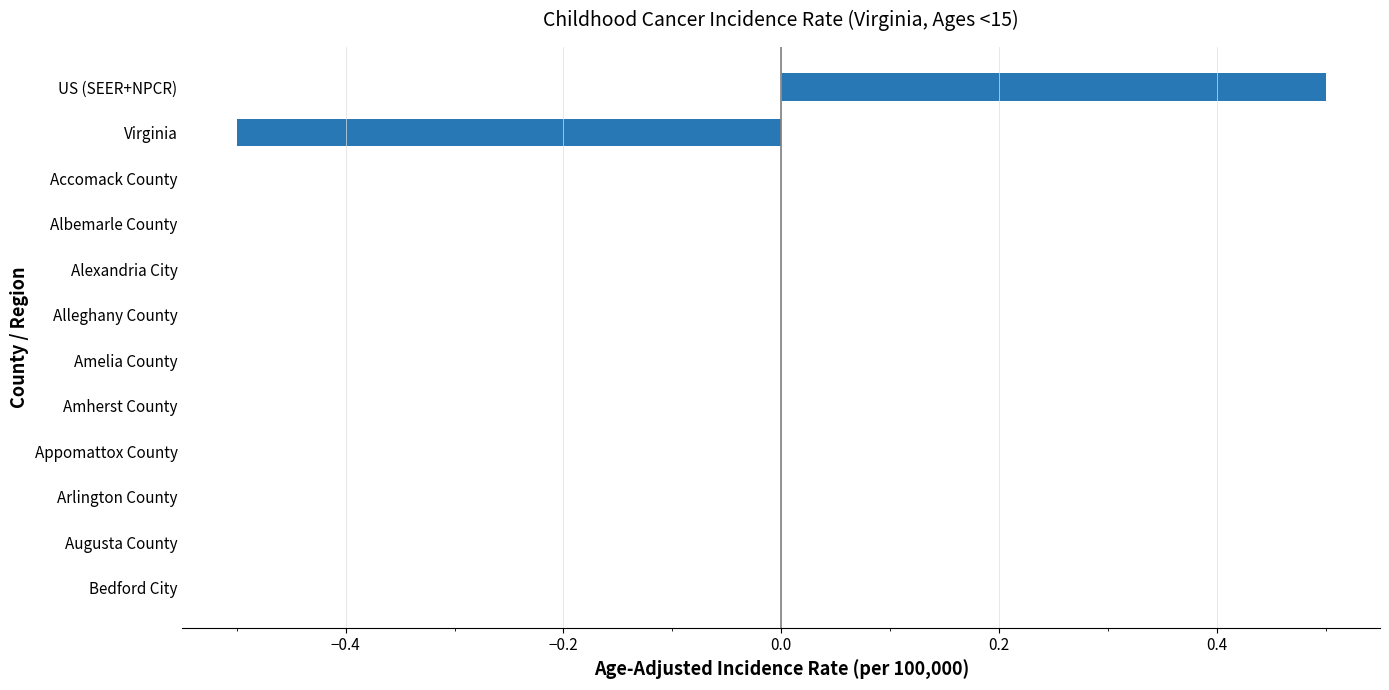

At which category does the chart reach its peak across all series?

US (SEER+NPCR)